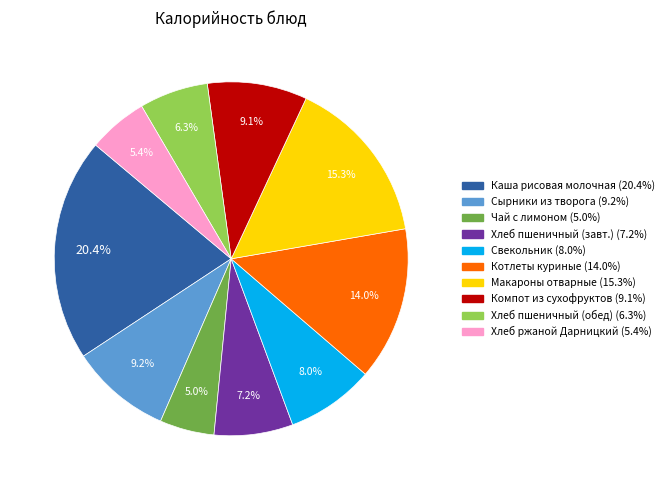

Is there any slice that represents more than half of the pie?

No